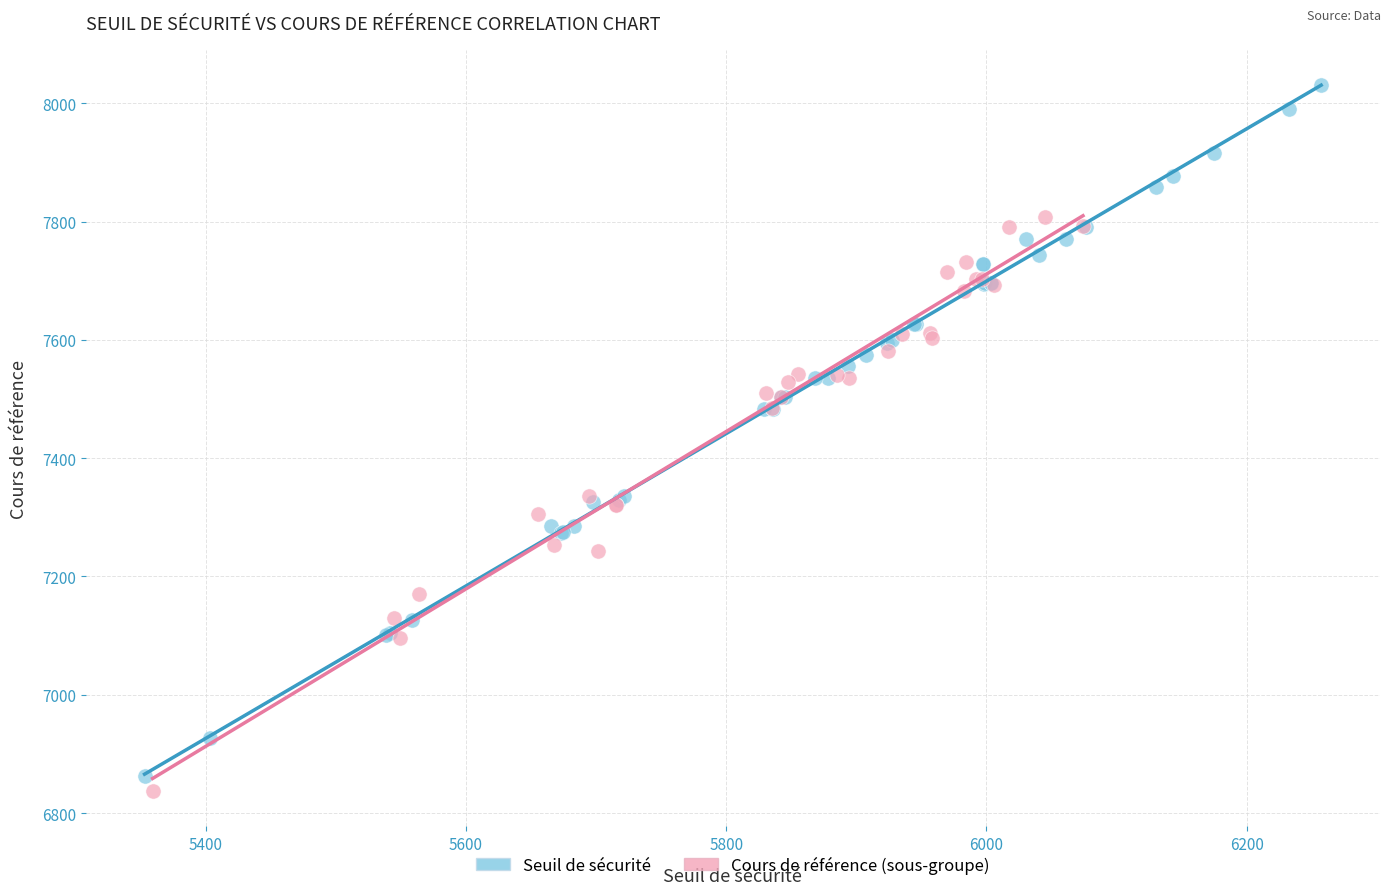

Which series contains the highest Y value?

Seuil de sécurité